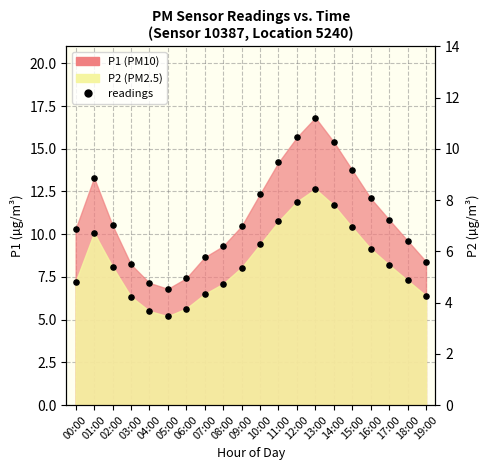

Which series reaches the minimum Y coordinate?

P2 points